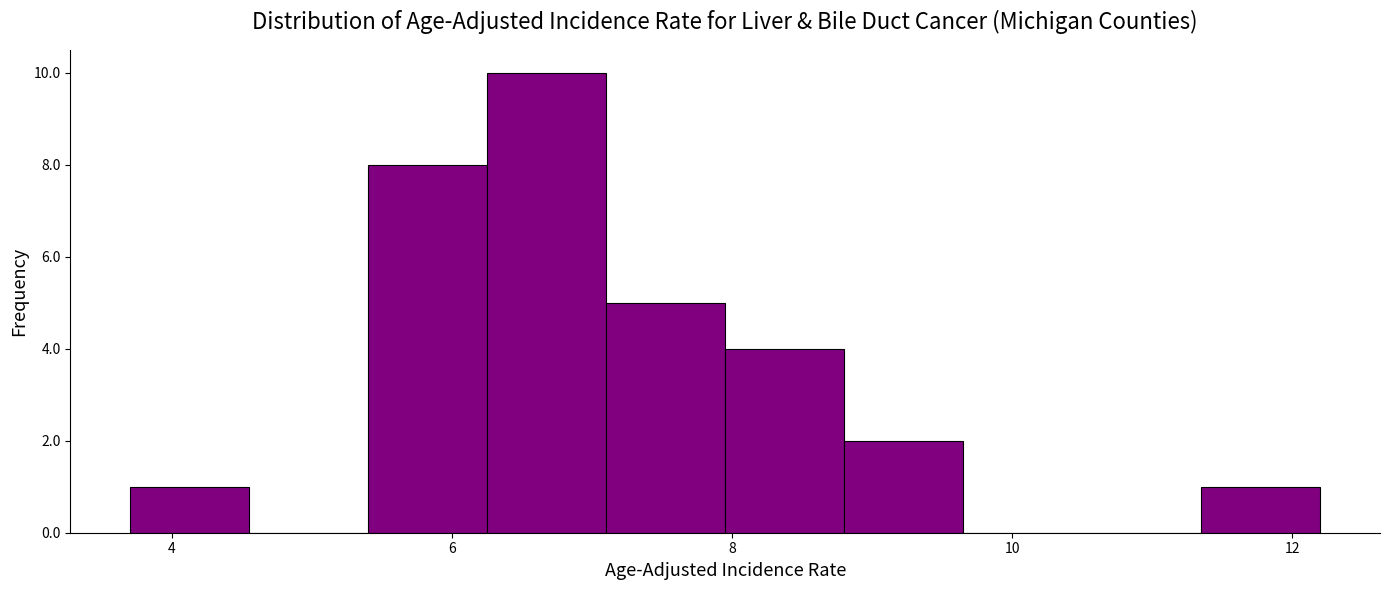

What is the height of the bar covering 7.95 to 8.80 on the x-axis? Neither the bar edges nor the heights are printed on the chart, so give them approximately, as read against the axes.

4